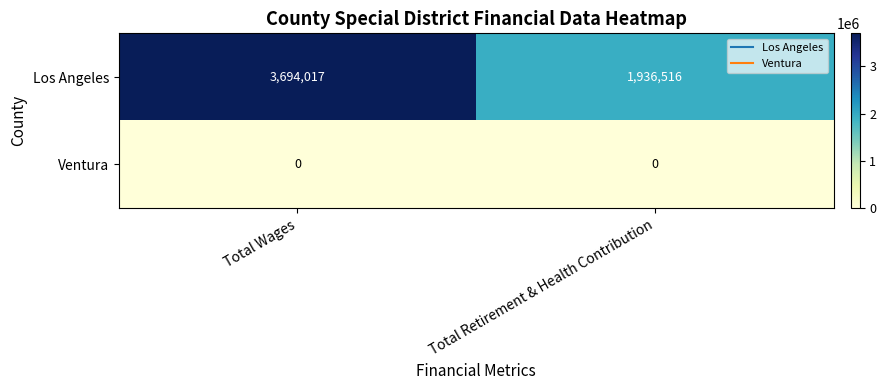

At which label is Los Angeles closest to 2815266?

Total Retirement & Health Contribution